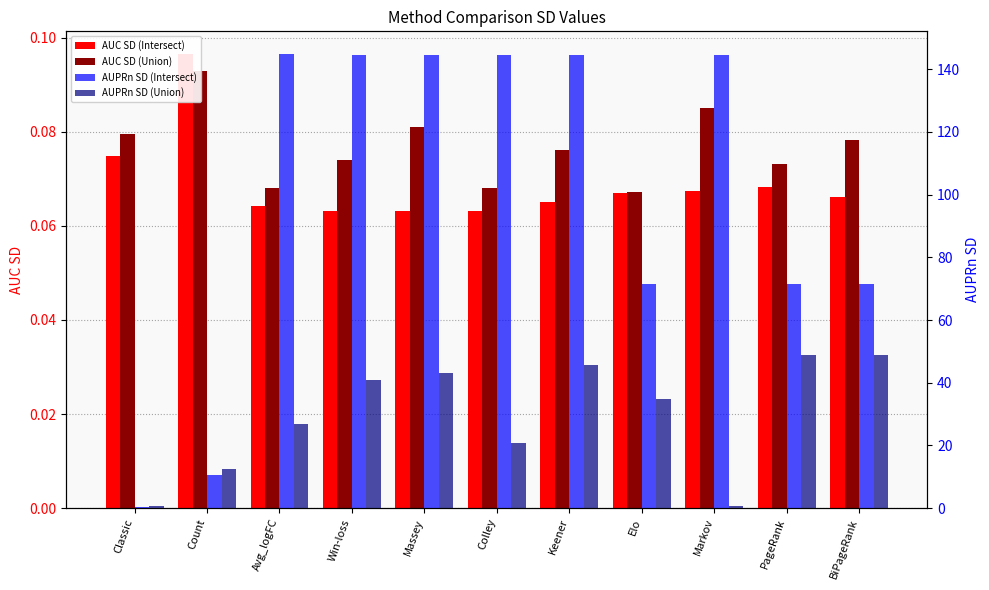

Is it true that AUC SD (Intersect) equals 0.0 at Classic?

False